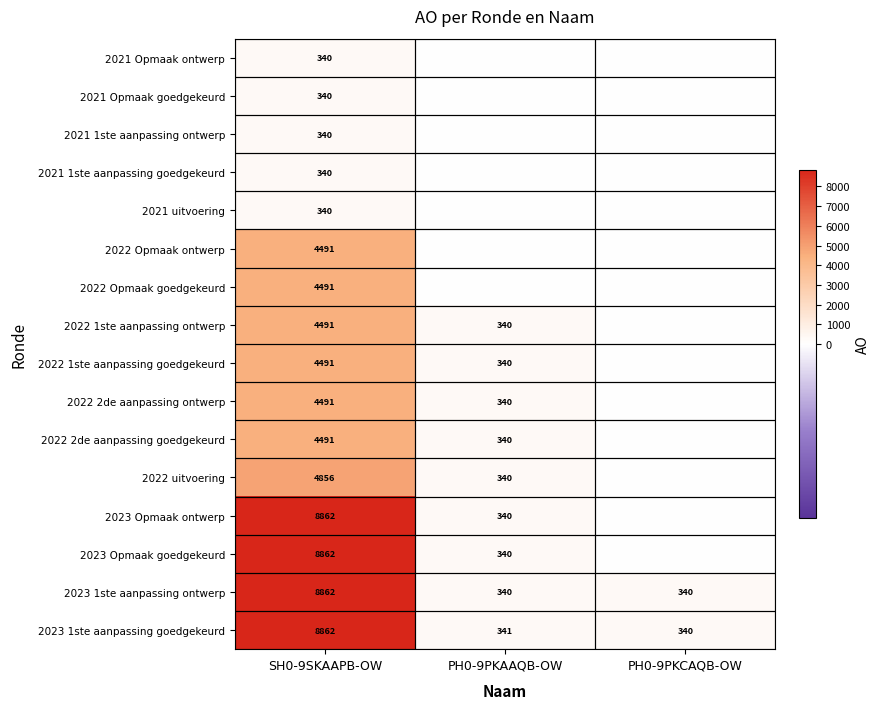

How many series are shown in this chart?

16